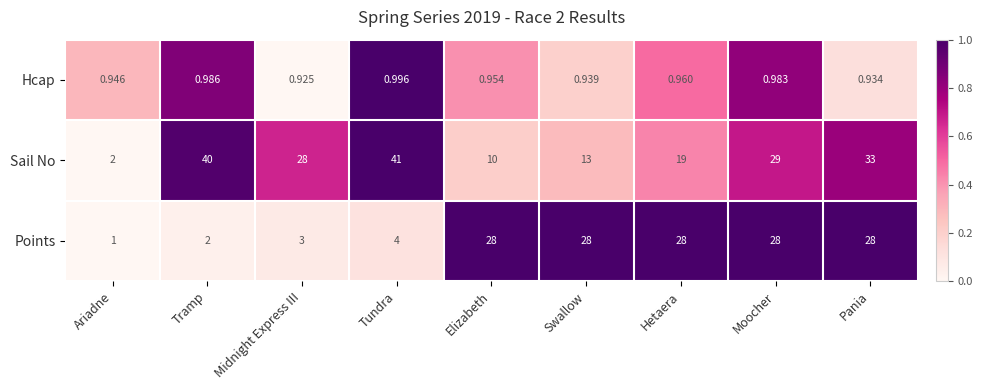

Which label corresponds to the smallest value in the chart?

Midnight Express III